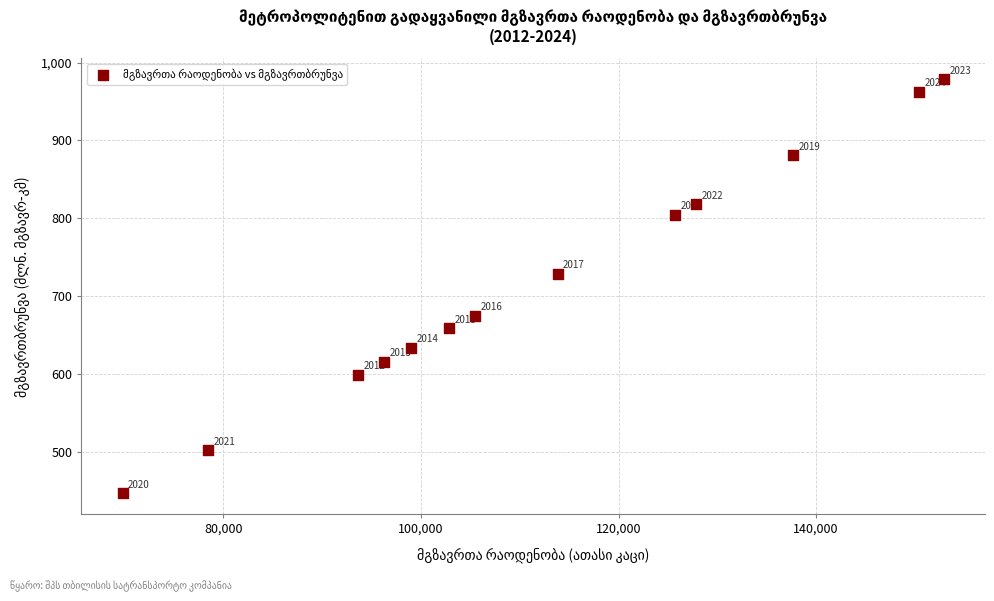

What Y value in the scatter plot is closest to 712?

728.5